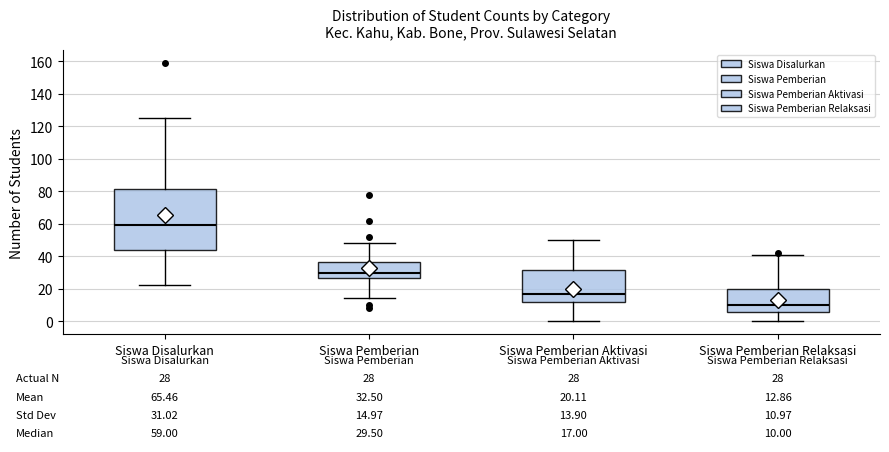

Which box has the lowest median line?

Siswa Pemberian Relaksasi